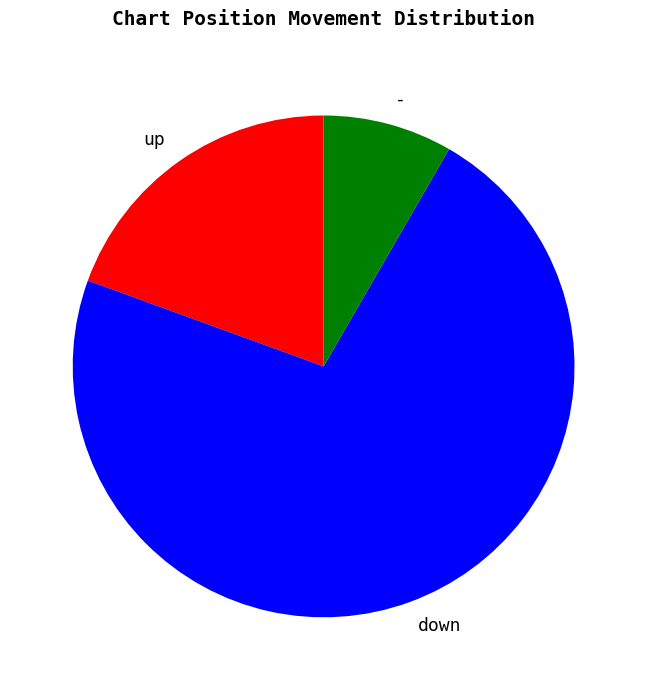

Rank the categories by value from lowest to highest.

-, up, down